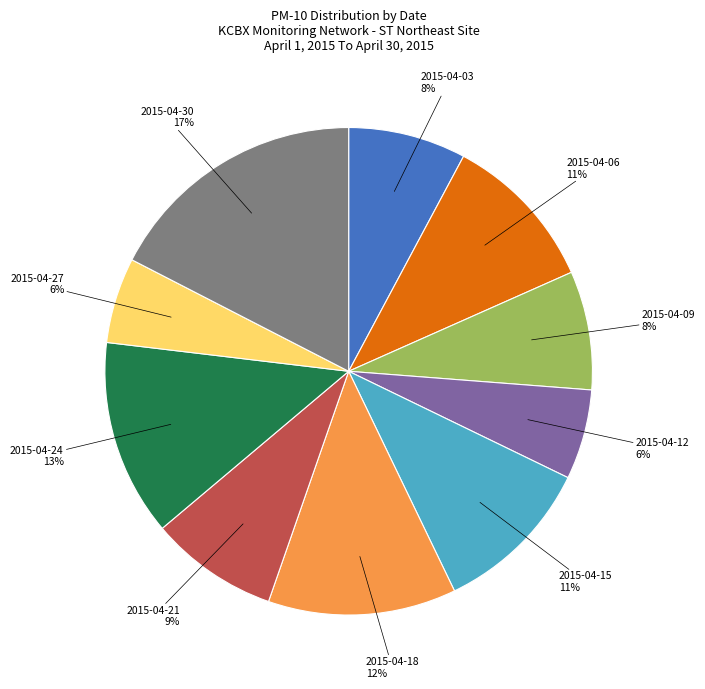

Count the number of slices in the pie.

10